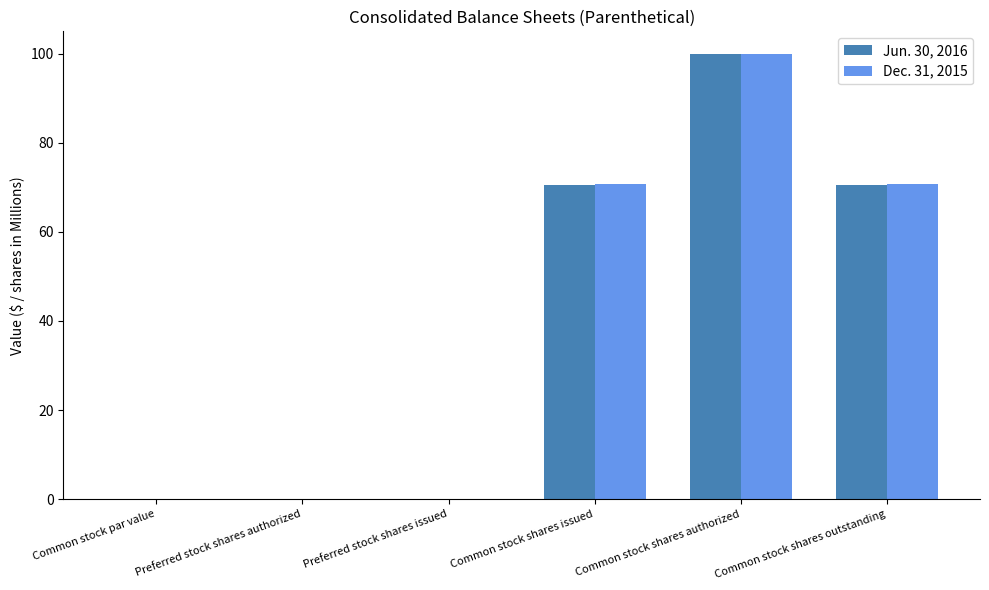

At which category is the sum across all series the highest?

Common stock shares authorized